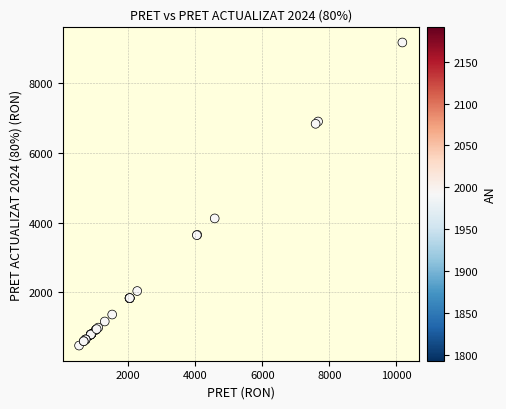

What Y value in the scatter plot is closest to 4820?

4122.1